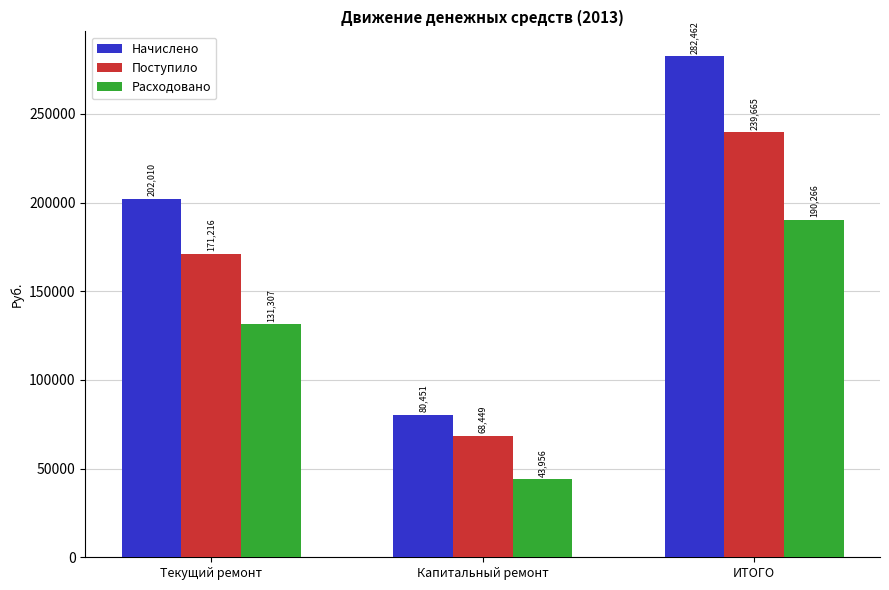

Does the chart contain any negative values?

No